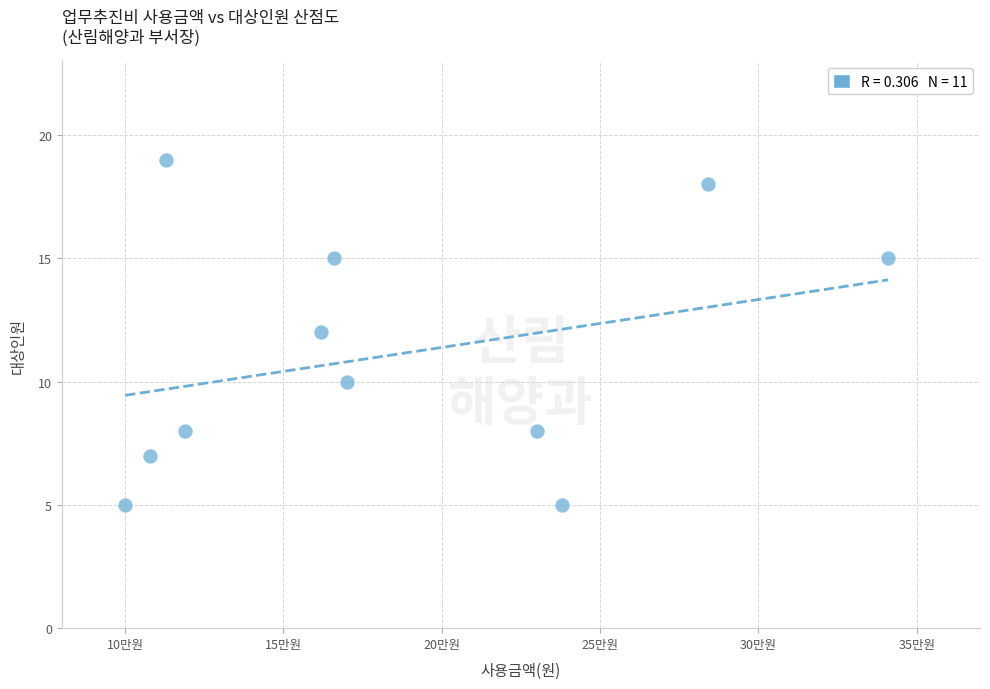

What is the range of Y values (max minus min)?

14